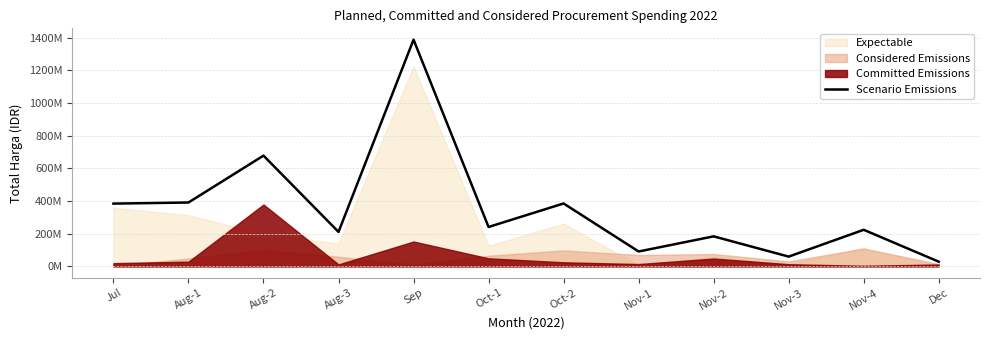

At which label is the value closest to 708602375?

Aug-2